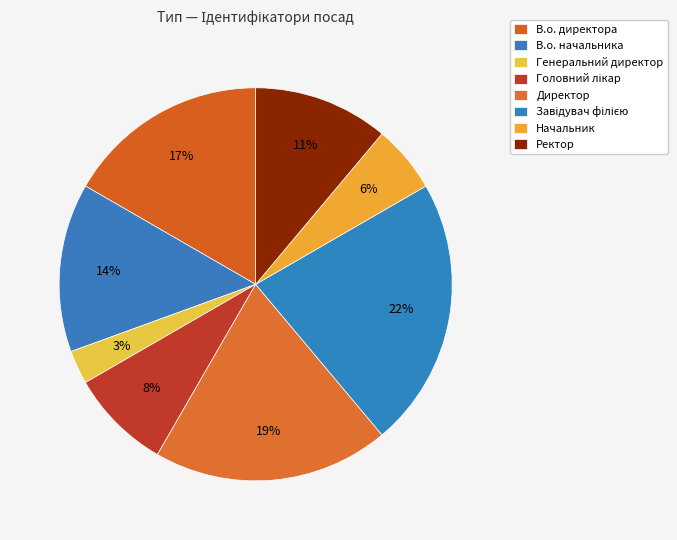

The Директор slice represents 19% of the pie. True or false?

True